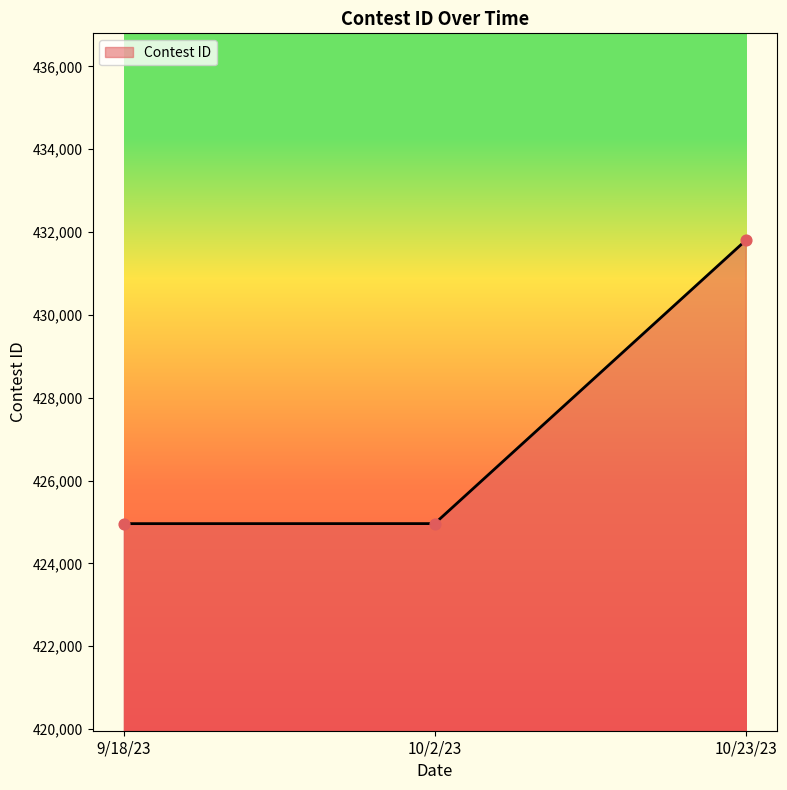

What is the ratio of the value at 10/2/23 to the value at 10/23/23?

1.0